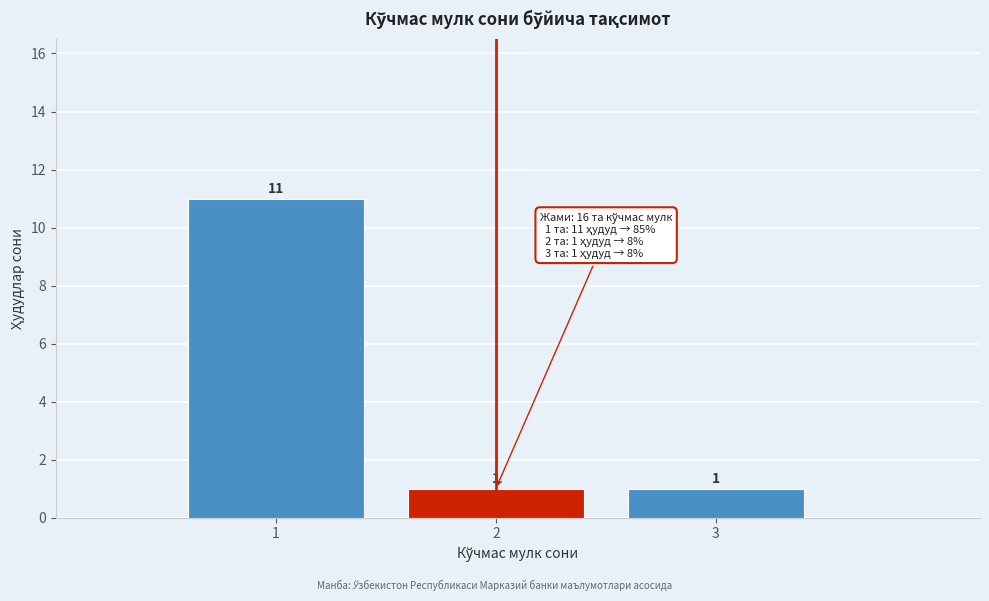

Reading left to right, transcribe all the data shown in this chart.

1=11	2=1	3=1